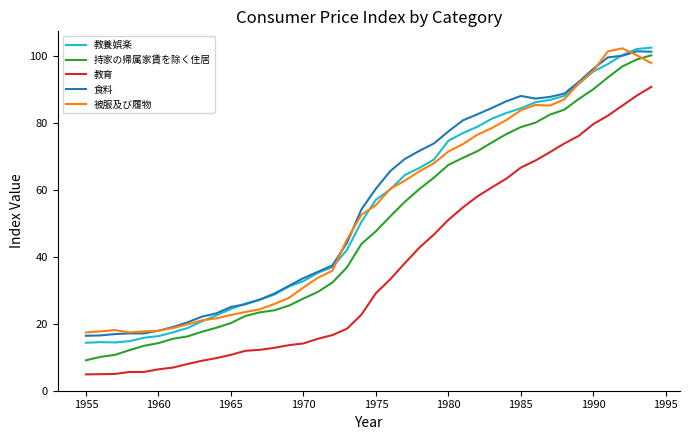

How many values in the 教育 series are below 29?

20